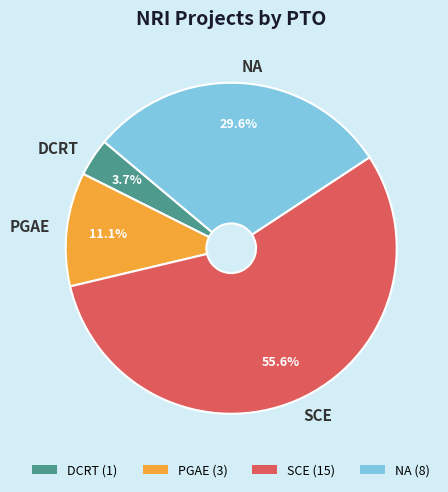

What portion of the pie excludes PGAE?

88.9%